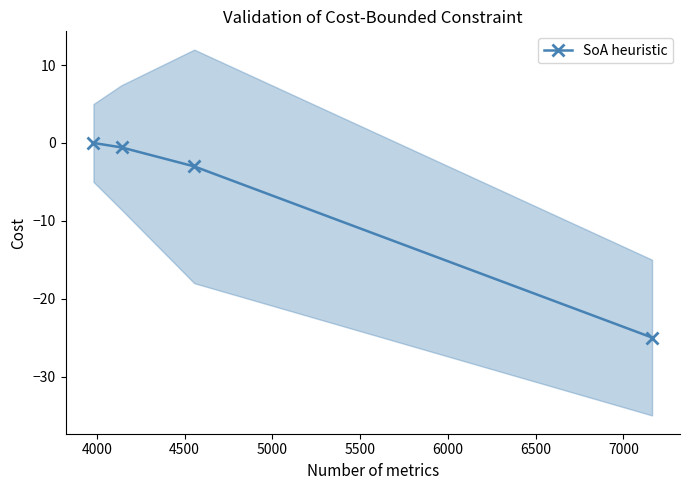

What is the minimum value for SoA heuristic?

-25.0